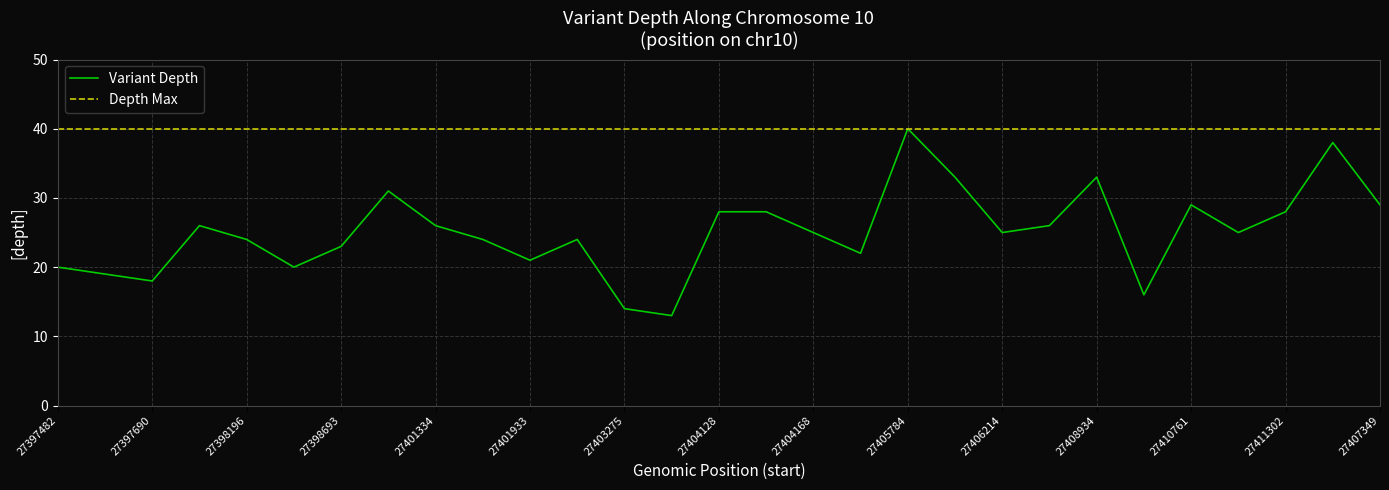

What is the maximum value for Depth Max?

40